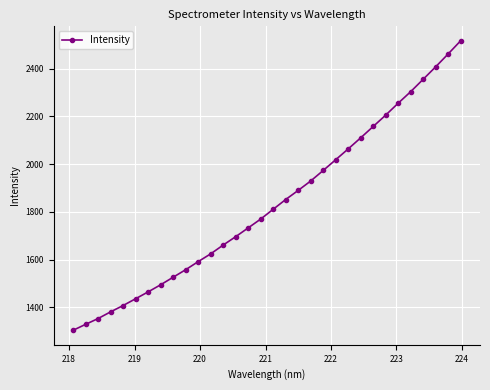

What is the smallest value displayed?

1304.0